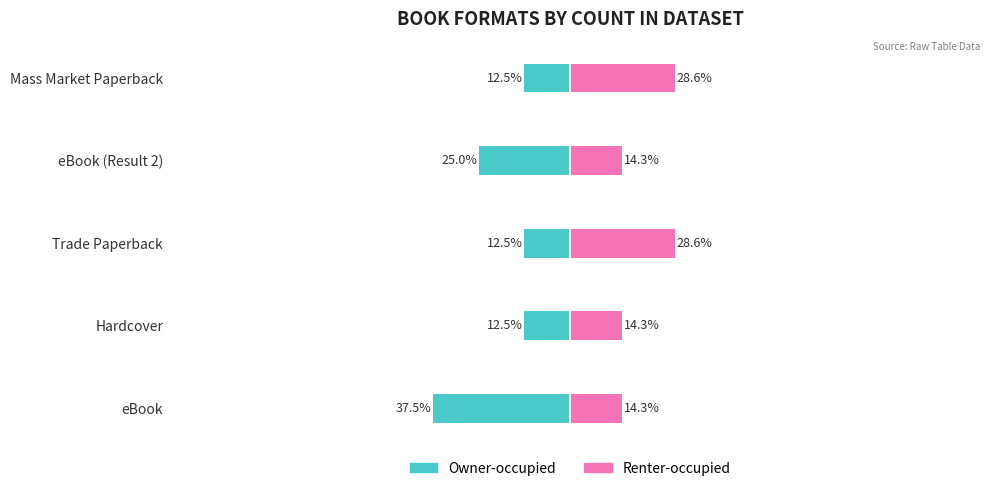

The value of Owner-occupied at Trade Paperback is -3.1. True or false?

False